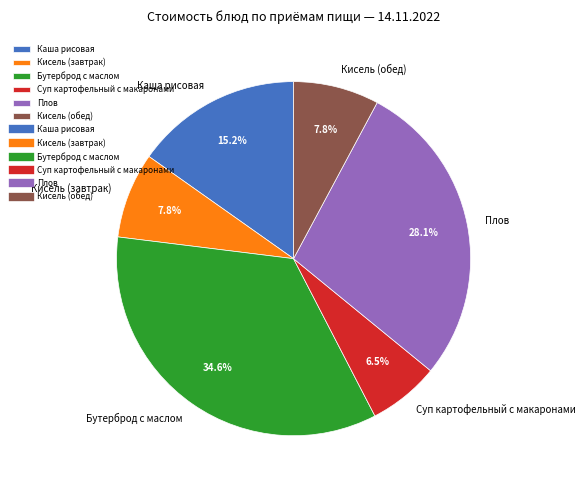

Which has a higher value, Кисель (завтрак) or Суп картофельный с макаронами?

Кисель (завтрак)